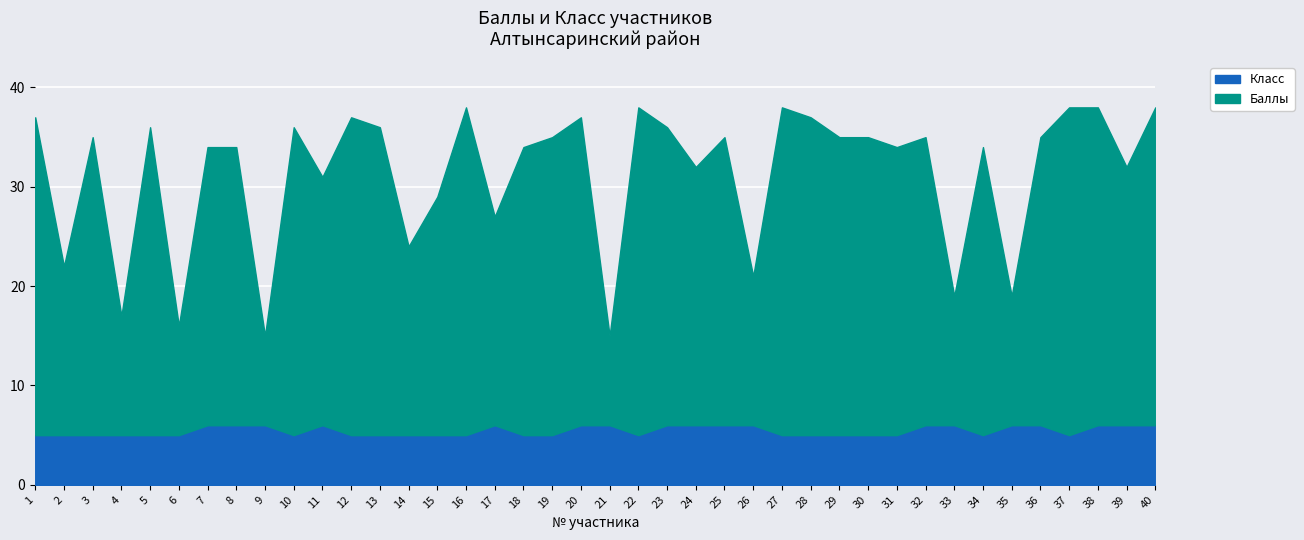

How many lines are shown in the chart?

2